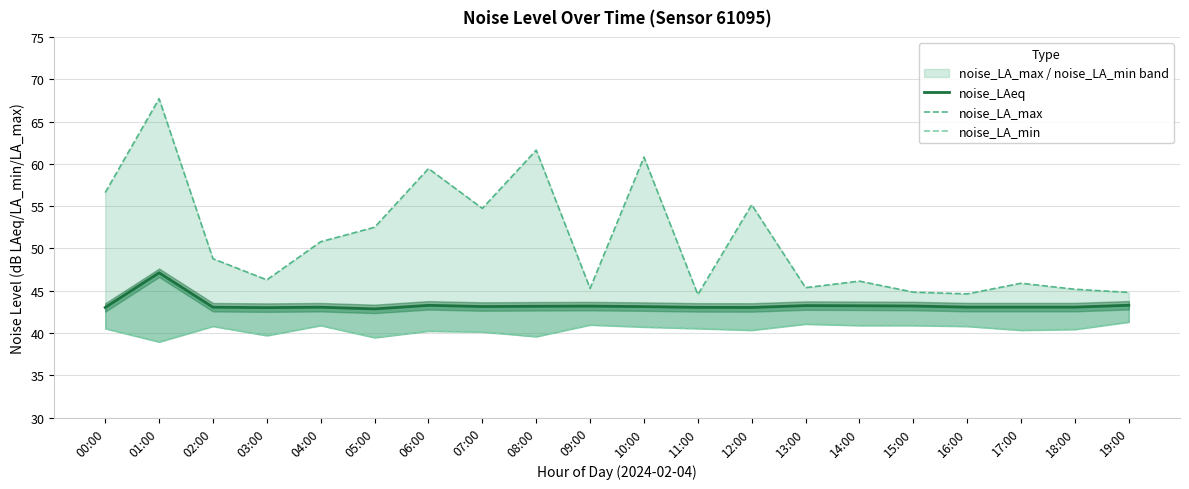

Does the chart display data point markers on the line(s)?

No